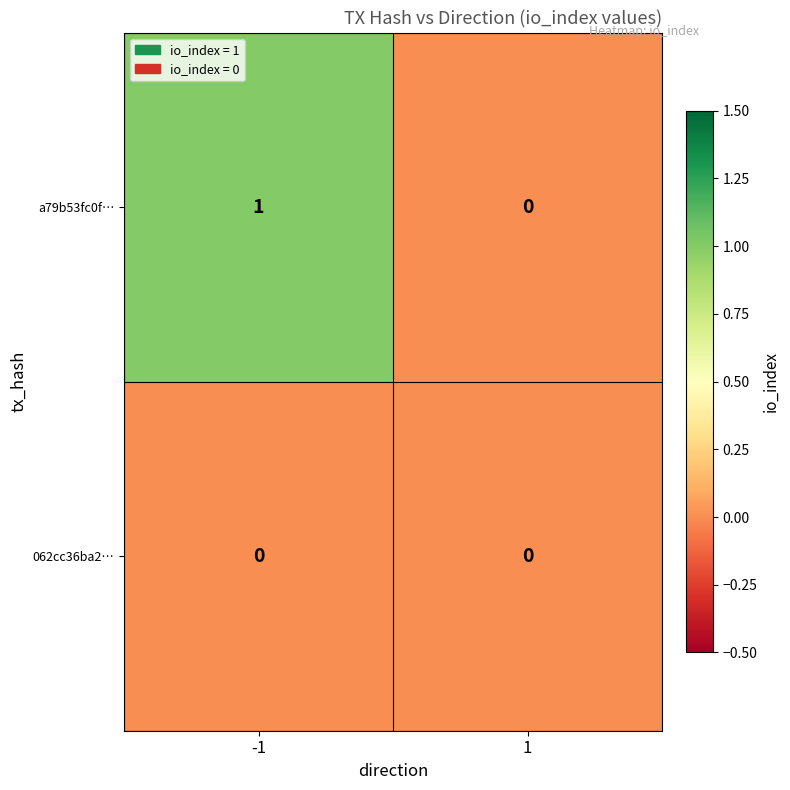

True or false: a79b53fc0f… has a value of 0 at 1.

True